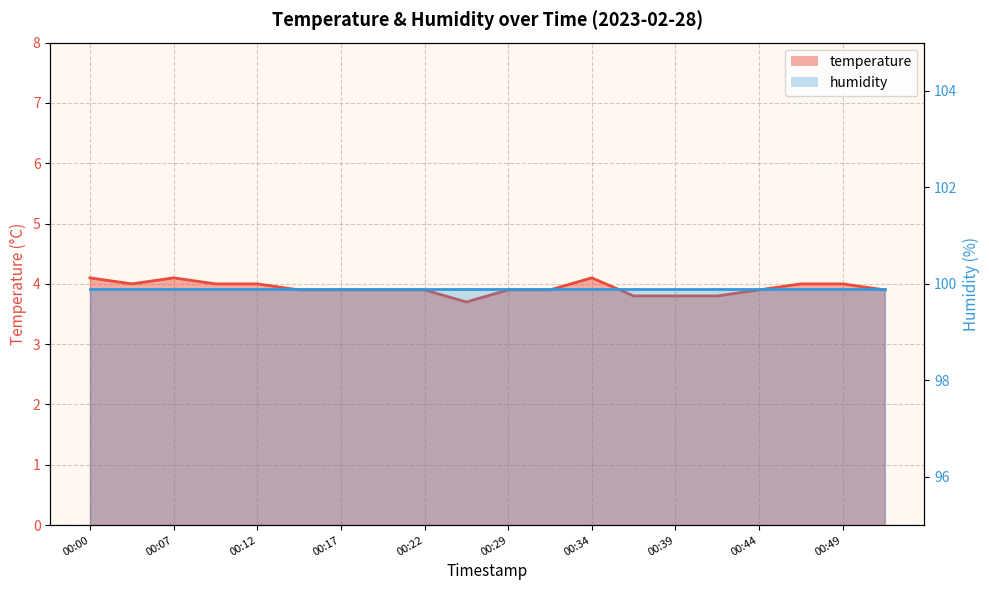

Where is the data nearest to the value 3?

00:24